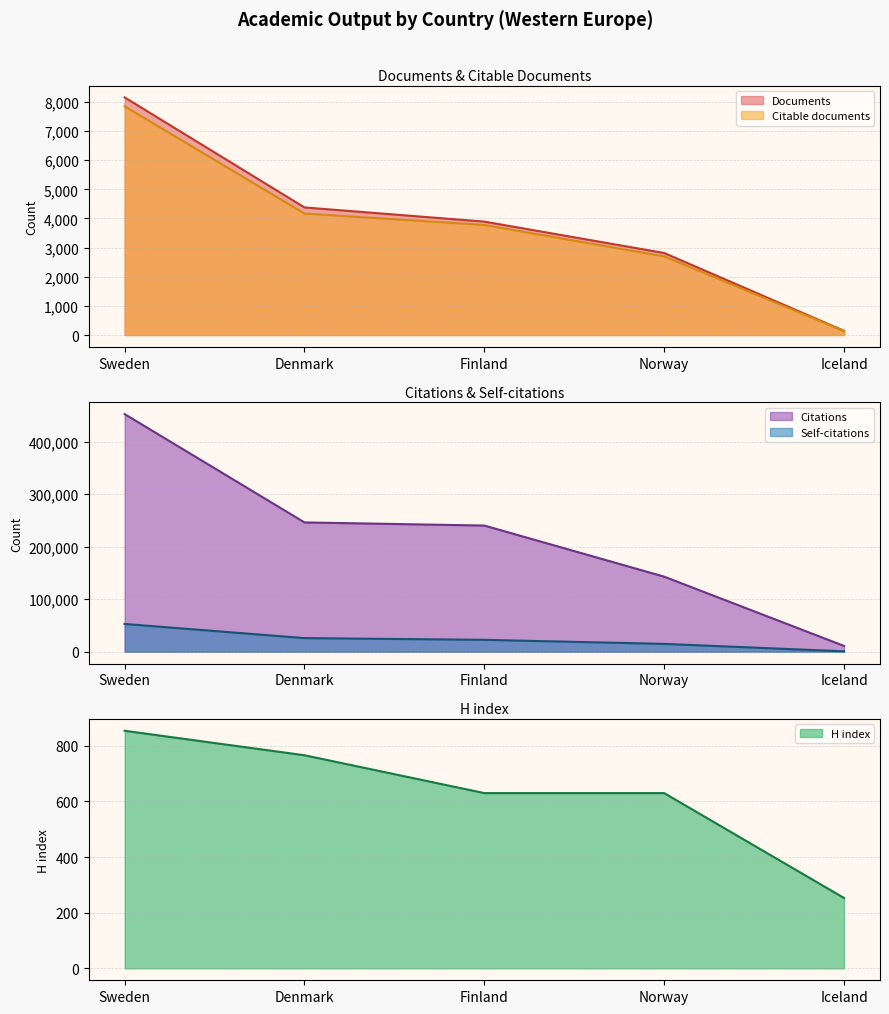

How many values in the Citations series exceed 240436?

2